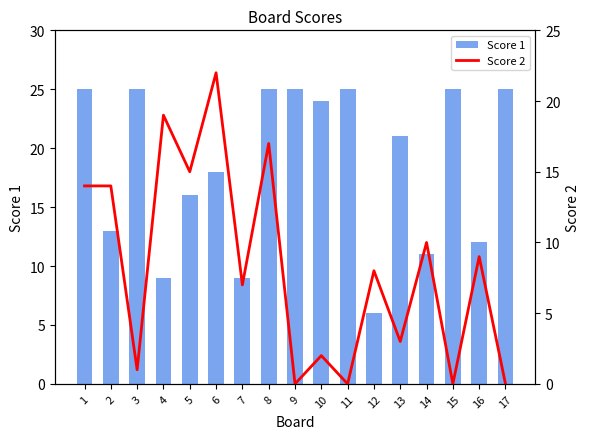

What is the sum of all Score 2 values?

141